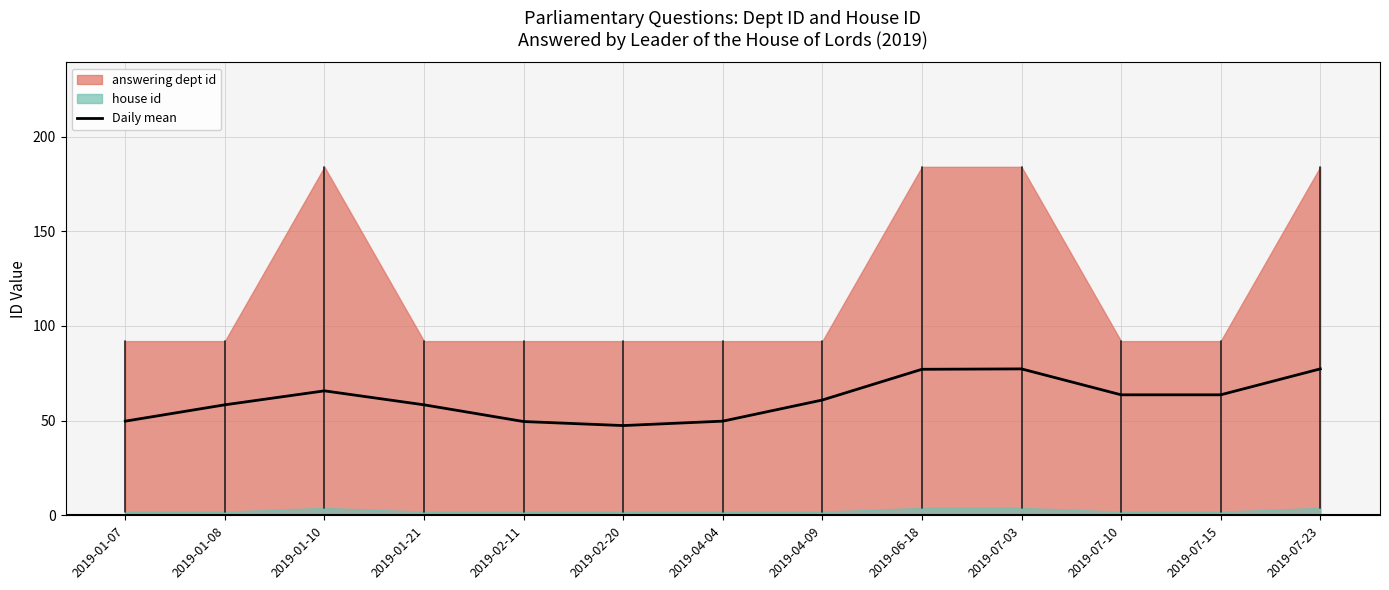

Reading left to right, list all the values displayed in this chart.

49.7	58.4	65.8	58.4	49.5	47.4	49.8	60.9	77.1	77.3	63.7	63.7	77.3